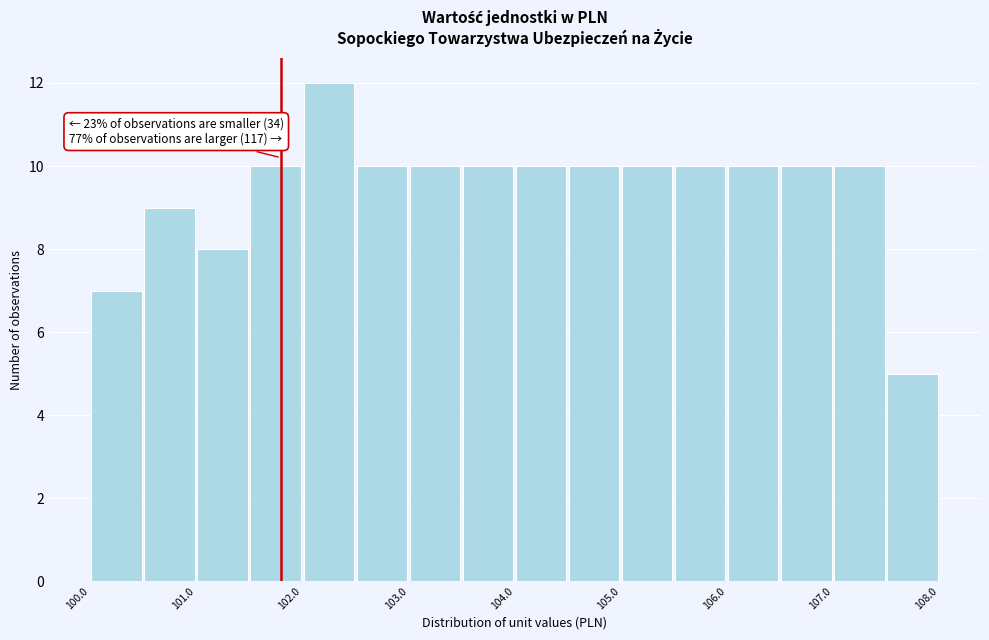

Which range on the x-axis has the tallest bar?

102.0 to 102.5